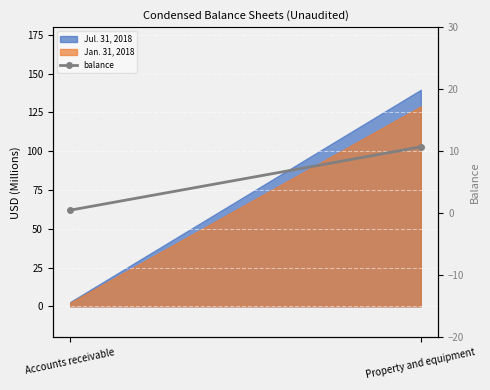

What position from the right is Property and equipment?

1